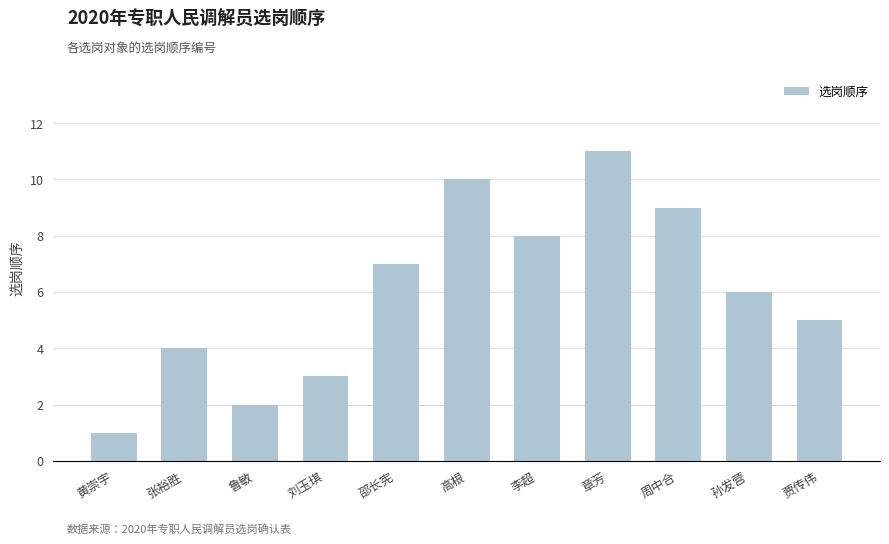

Is it true that the value at 章芳 is 4?

False